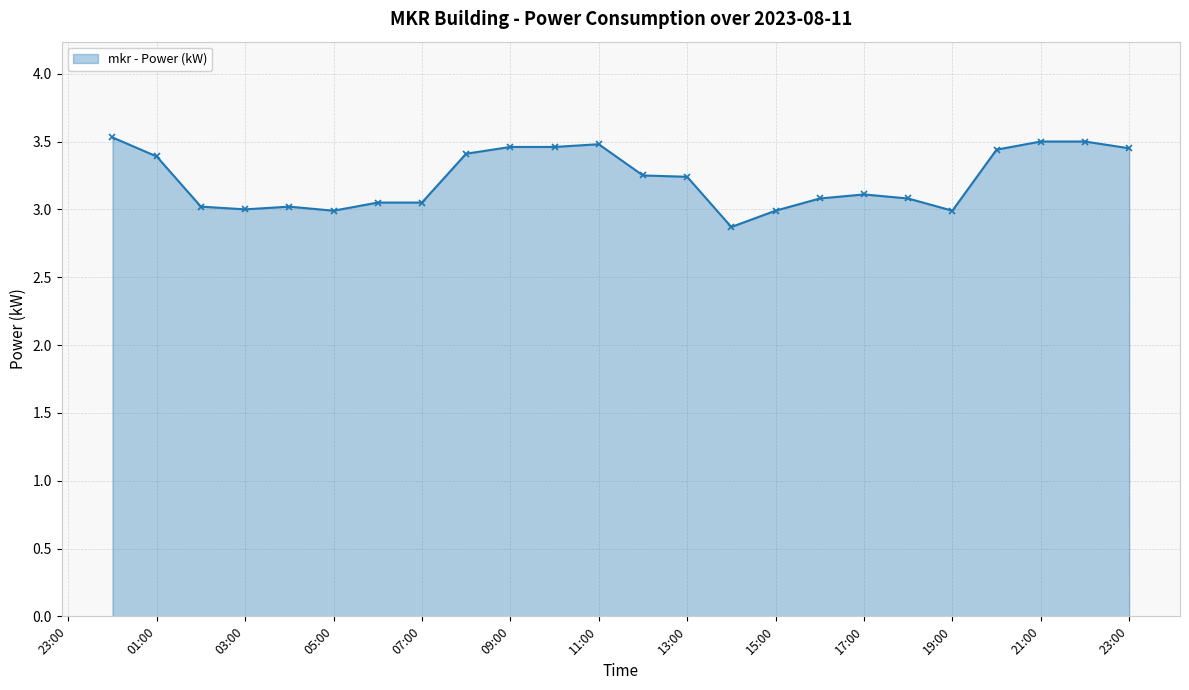

What is the difference between the maximum and minimum values?

0.7